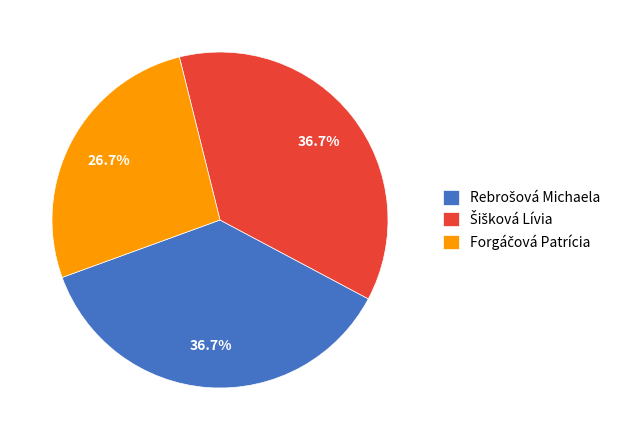

To the nearest percent, what is the average slice percentage?

33%